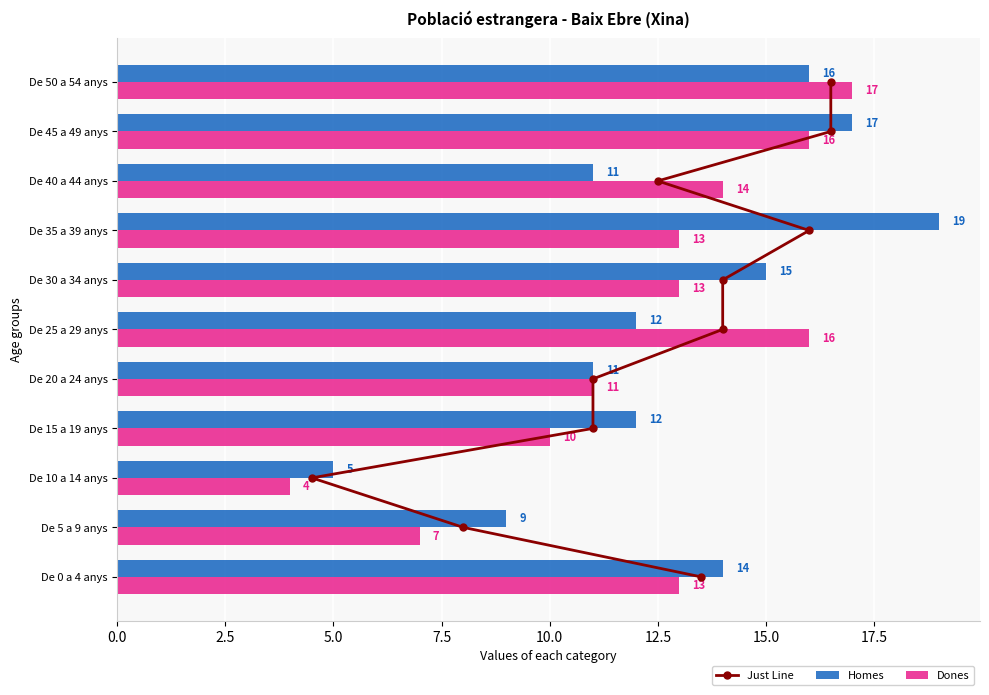

How many values in the Homes series exceed 12?

5